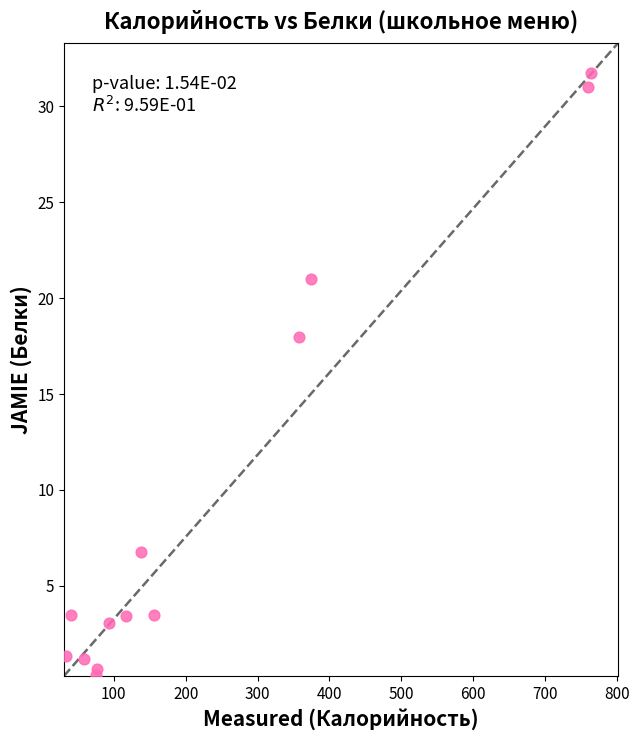

What is the range of Y values (max minus min)?

31.4